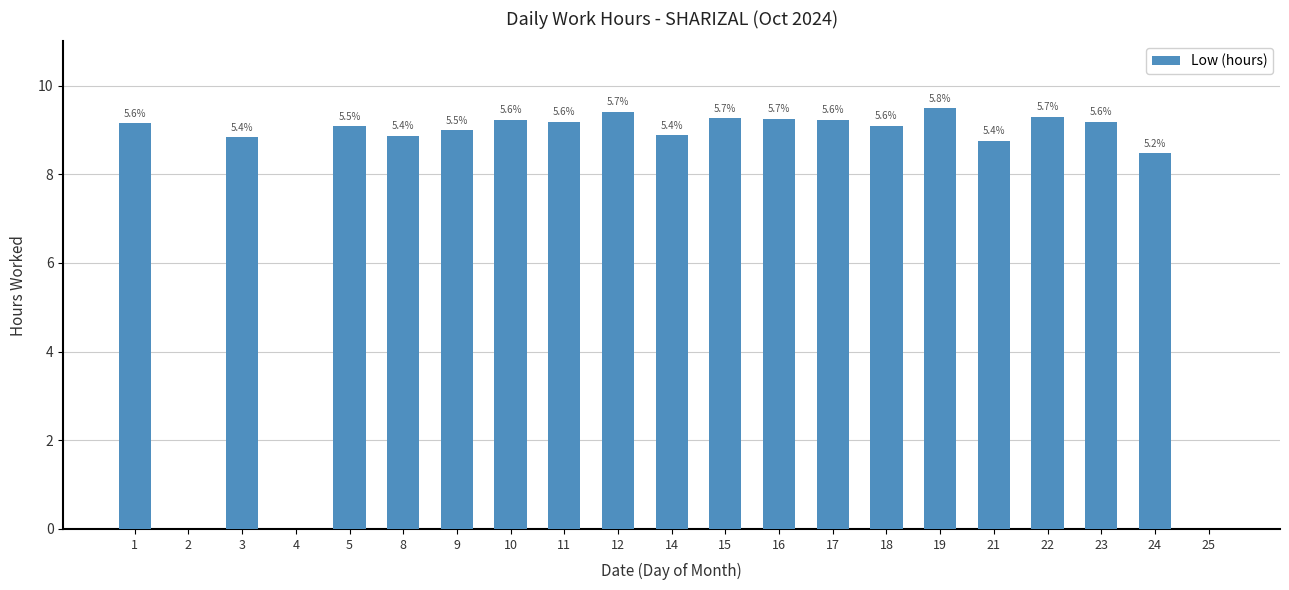

What is the difference between the values at 8 and 2?

8.9